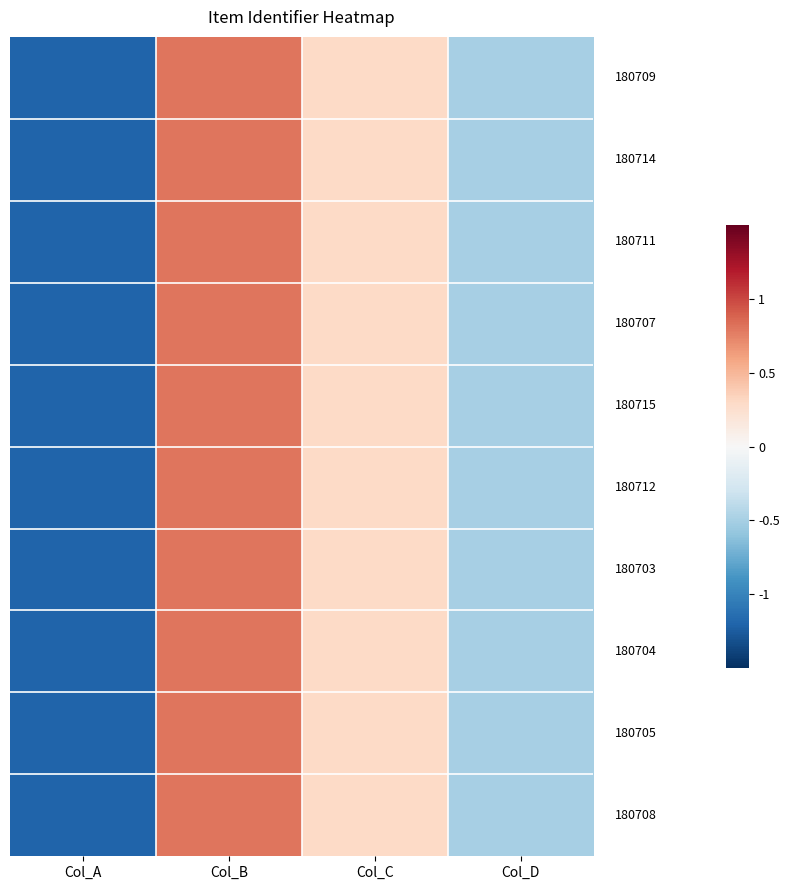

At which category is the sum across all series the highest?

Col_B